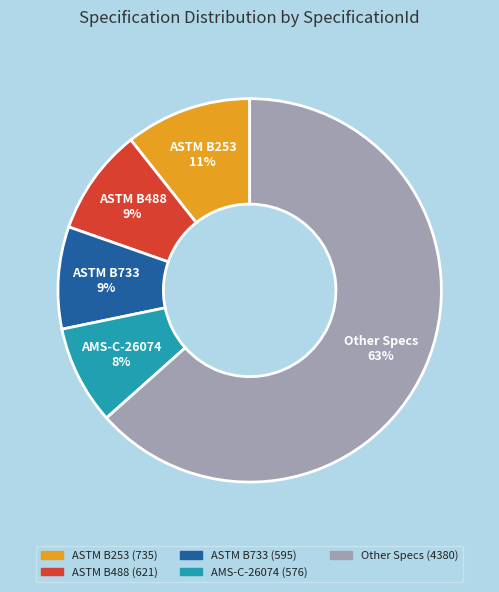

To the nearest percent, what is the difference between the largest and smallest slice percentages?

55%